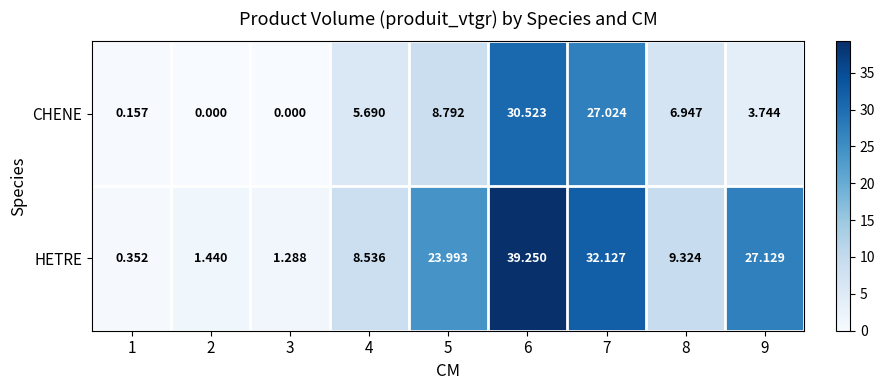

Is the value of CHENE at 5 greater than the value of HETRE at 8?

No